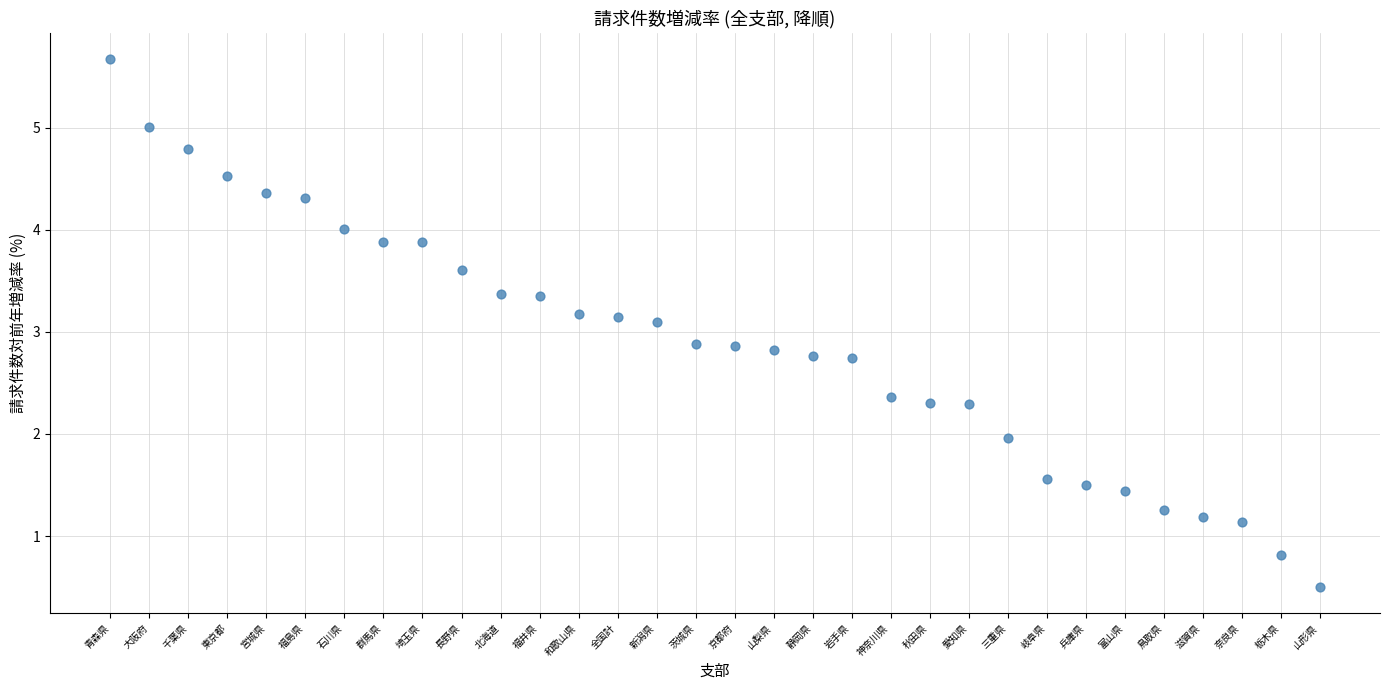

What is the range of Y values (max minus min)?

5.2